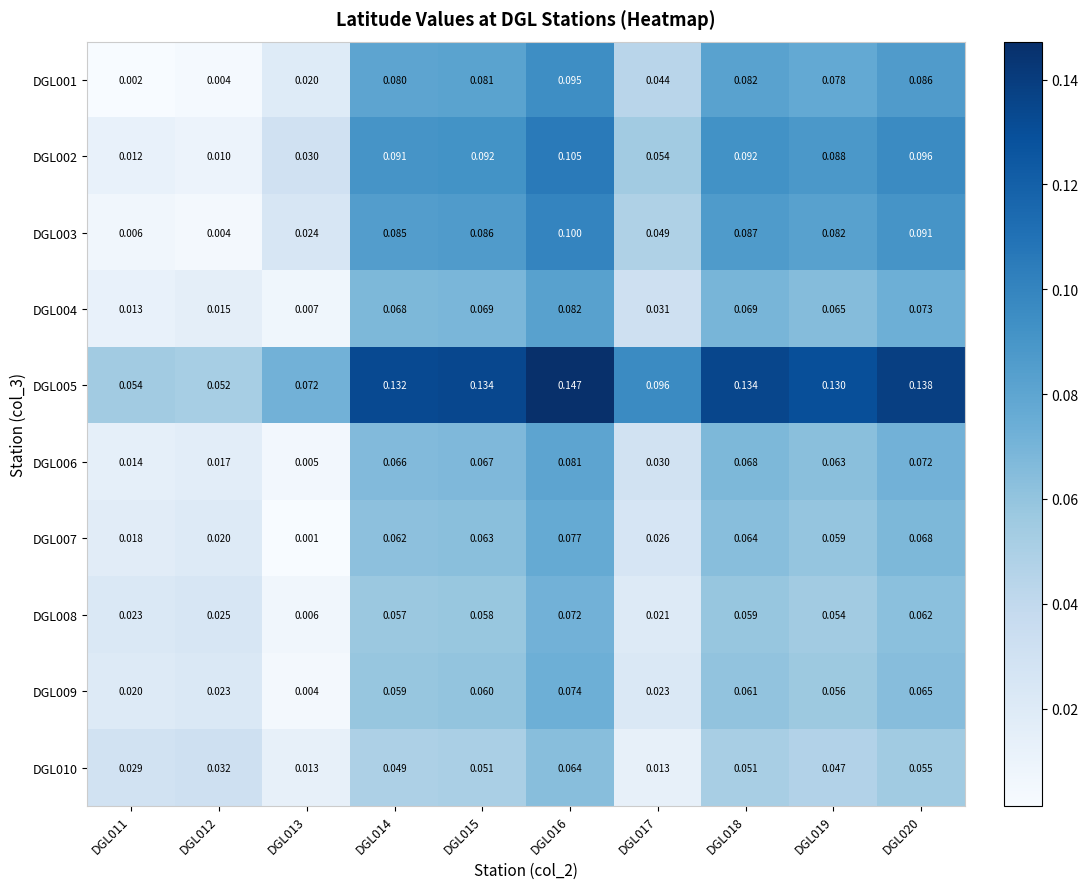

Is the value of DGL004 at DGL020 greater than the value of DGL005 at DGL016?

No